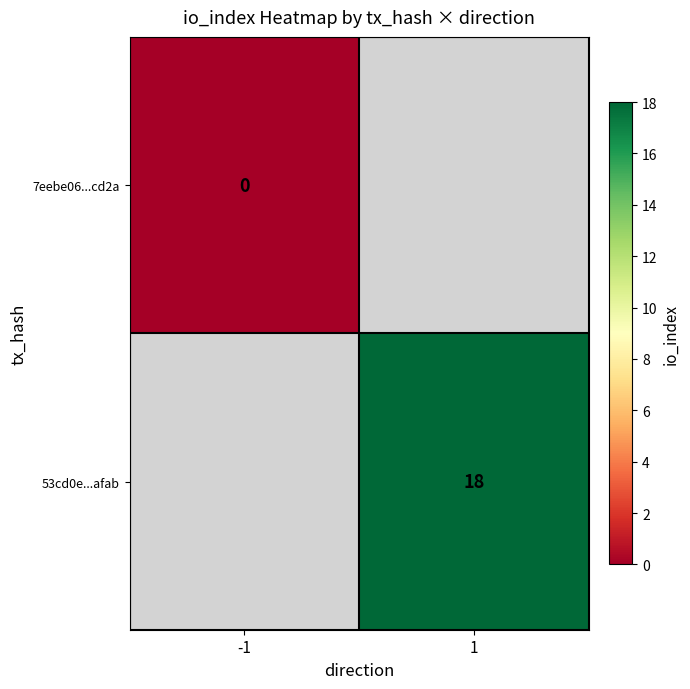

Count the number of data series in this chart.

2